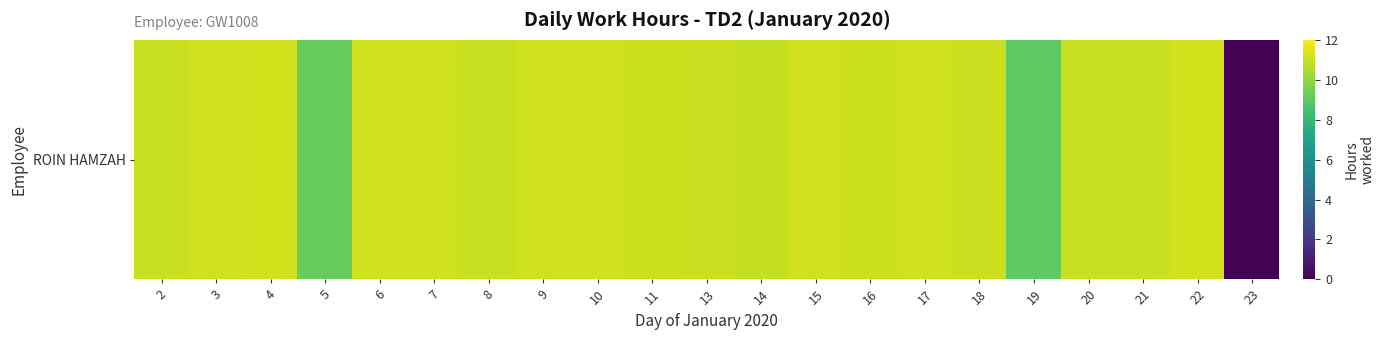

What is the difference between the values at 19 and 22?

2.2